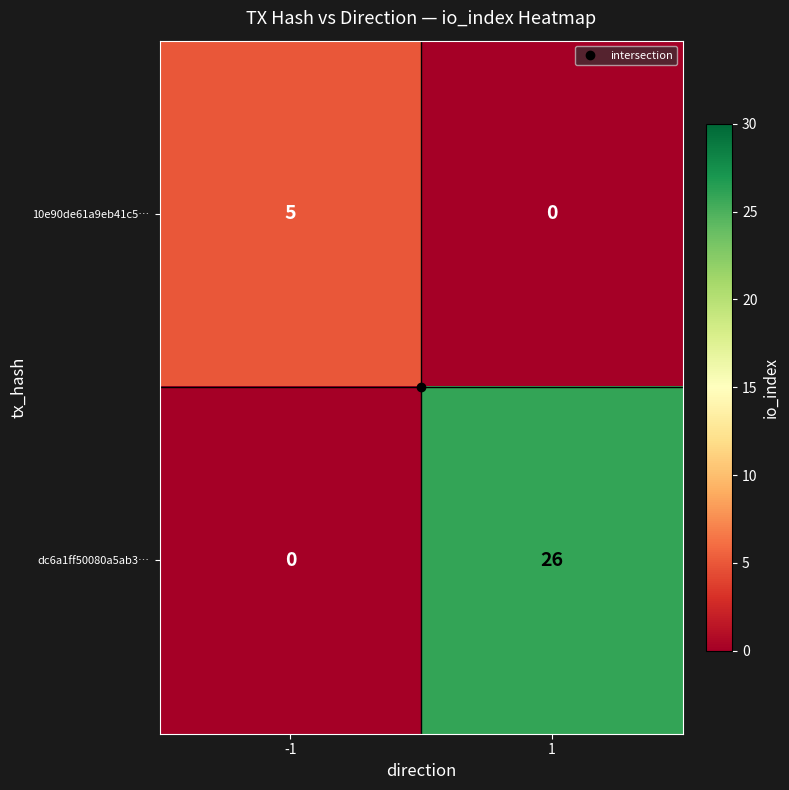

What is the sum of all 10e90de61a9eb41c5… values?

5